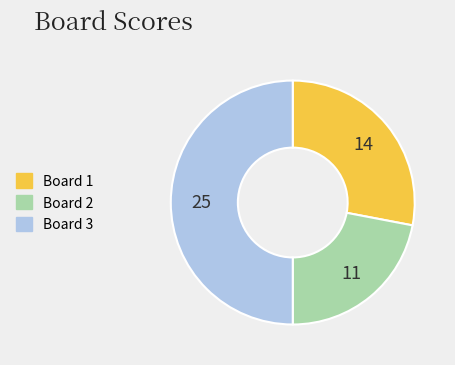

Which category has the biggest portion of the pie?

3